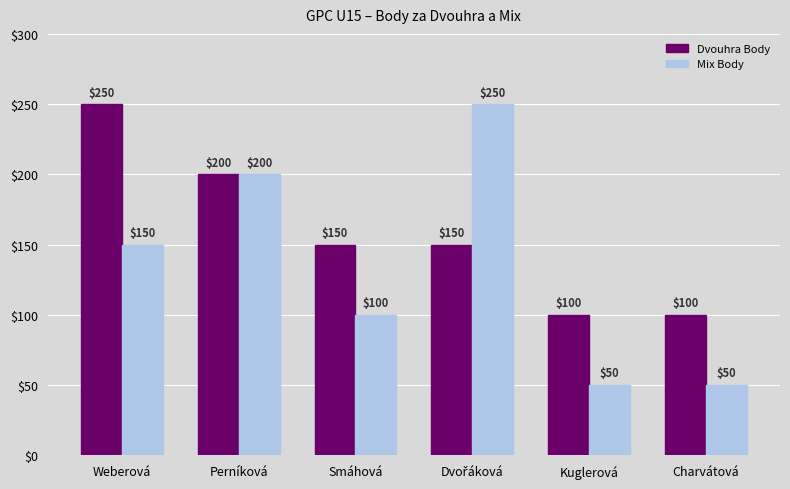

Are the bars horizontal?

No